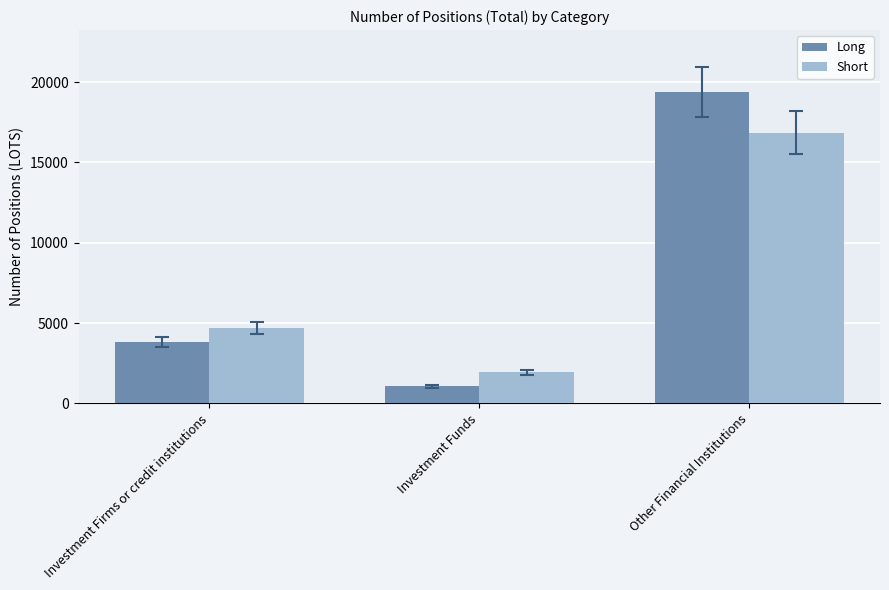

Does the chart contain stacked bars?

No